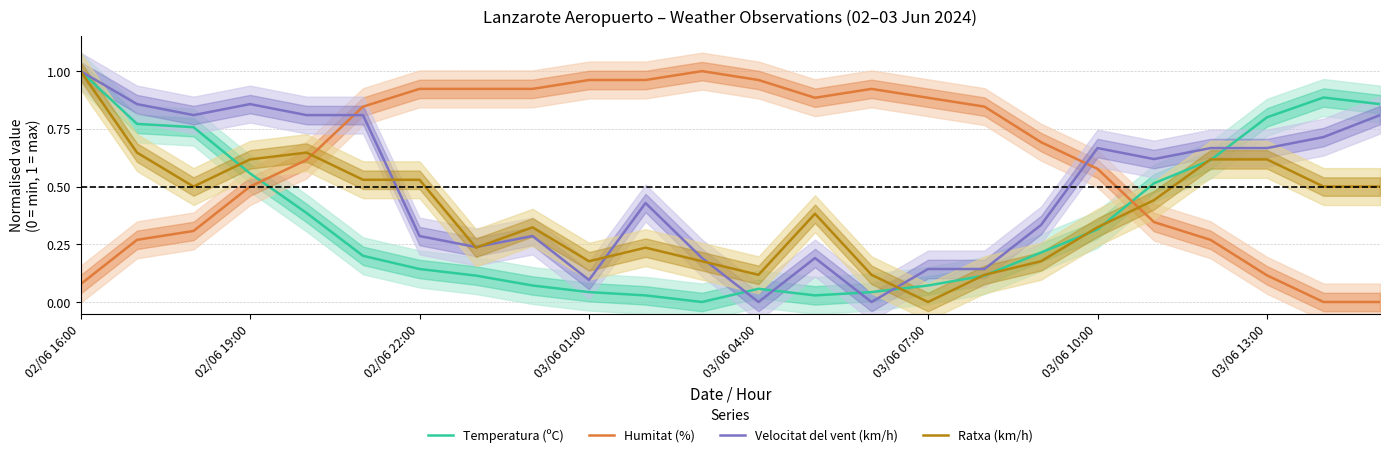

What is the difference between the maximum and second lowest values in the Velocitat del vent (km/h) series?

1.0